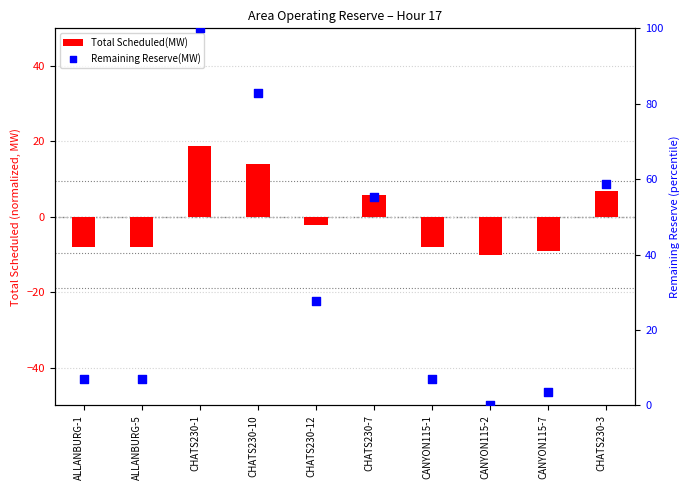

What is the total value across all series at CHATS230-3?

65.5